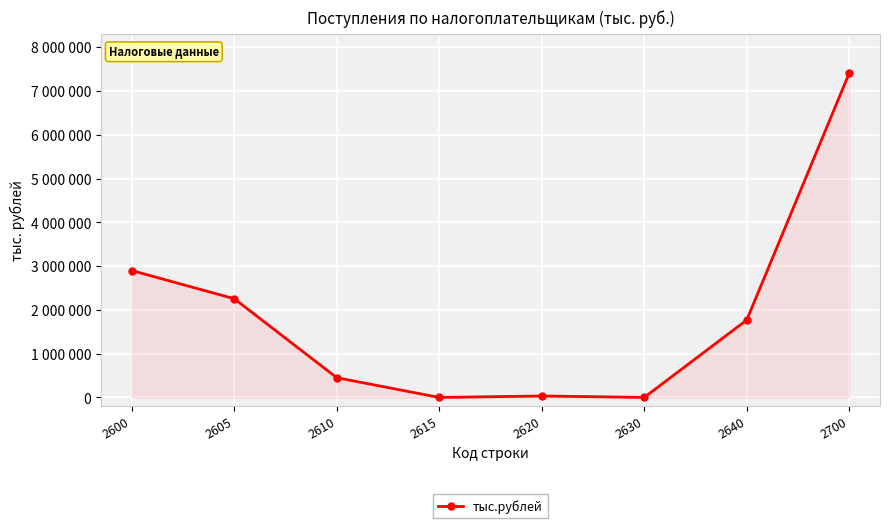

True or false: the data has more than 0 interior local peaks.

True